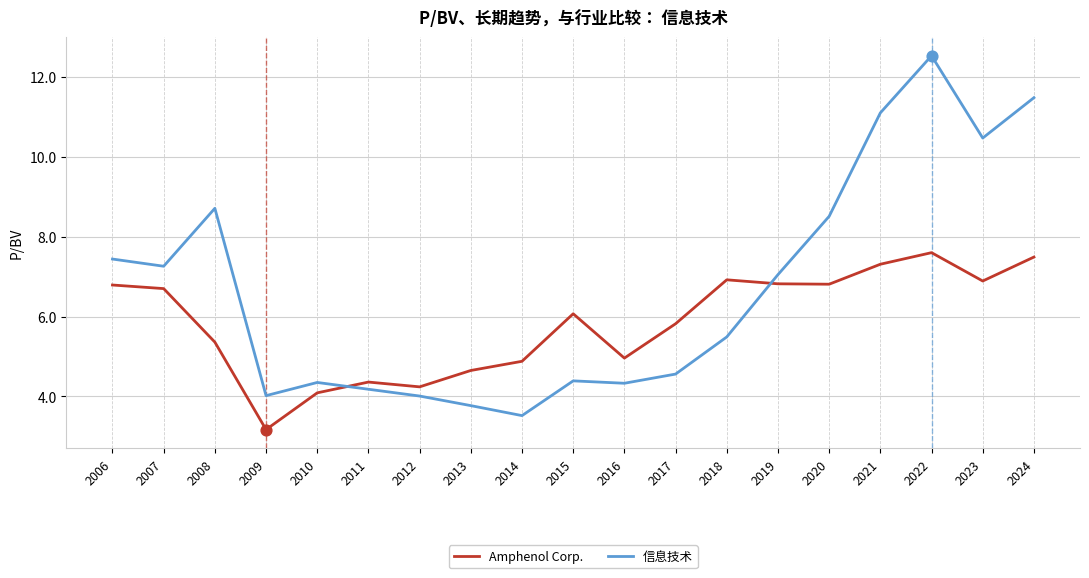

Which series has the largest range (max minus min)?

信息技术